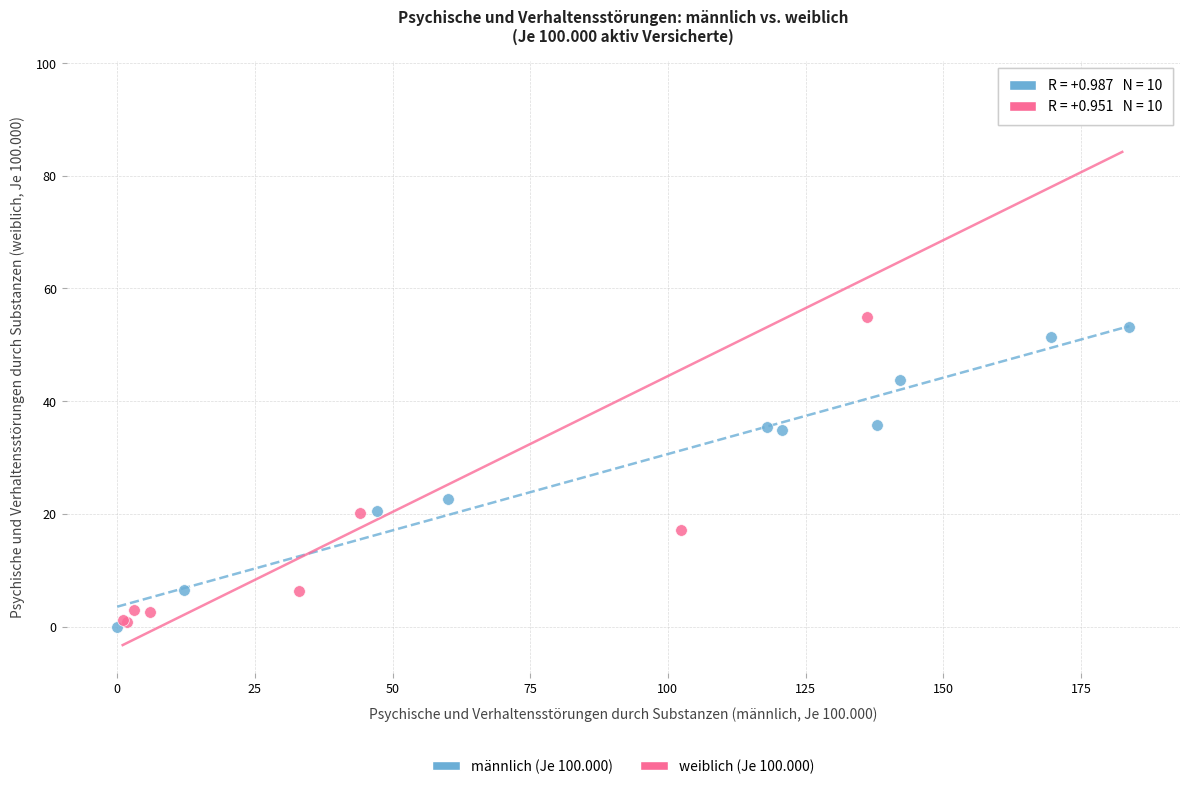

Which series has the widest spread of Y values?

weiblich (Je 100.000)